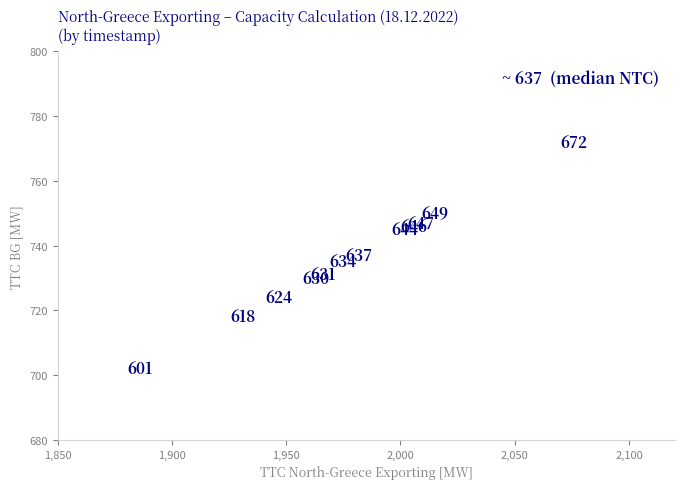

What Y value in the scatter plot is closest to 737?

737